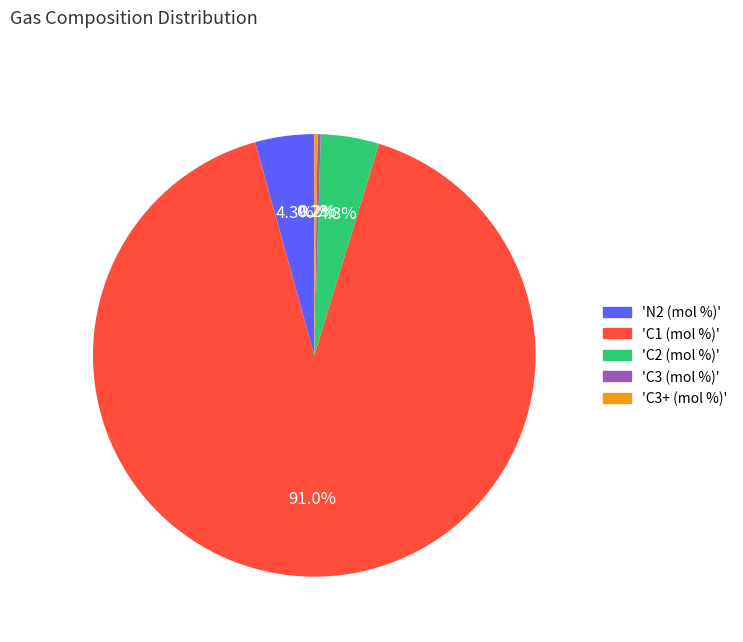

Is there any slice that represents more than half of the pie?

Yes